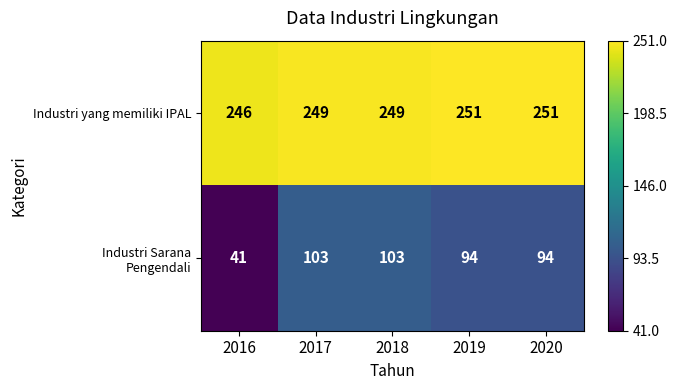

What is the spread (max minus min) of values at 2020?

157